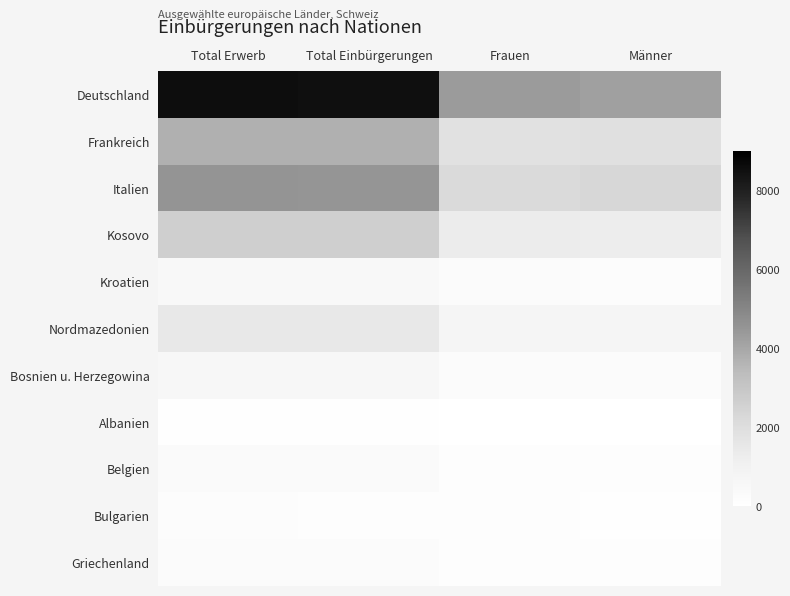

Reading right to left, list all the values displayed in this chart.

Deutschland: Männer=4206	Frauen=4327	Total Einbürgerungen=8533	Total Erwerb=8576
Frankreich: Männer=1895	Frauen=1838	Total Einbürgerungen=3733	Total Erwerb=3737
Italien: Männer=2306	Frauen=2214	Total Einbürgerungen=4520	Total Erwerb=4538
Kosovo: Männer=1298	Frauen=1310	Total Einbürgerungen=2608	Total Erwerb=2612
Kroatien: Männer=203	Frauen=268	Total Einbürgerungen=471	Total Erwerb=473
Nordmazedonien: Männer=720	Frauen=762	Total Einbürgerungen=1482	Total Erwerb=1483
Bosnien u. Herzegowina: Männer=250	Frauen=308	Total Einbürgerungen=558	Total Erwerb=559
Albanien: Männer=25	Frauen=28	Total Einbürgerungen=53	Total Erwerb=53
Belgien: Männer=166	Frauen=172	Total Einbürgerungen=338	Total Erwerb=338
Bulgarien: Männer=65	Frauen=109	Total Einbürgerungen=174	Total Erwerb=178
Griechenland: Männer=153	Frauen=118	Total Einbürgerungen=271	Total Erwerb=271